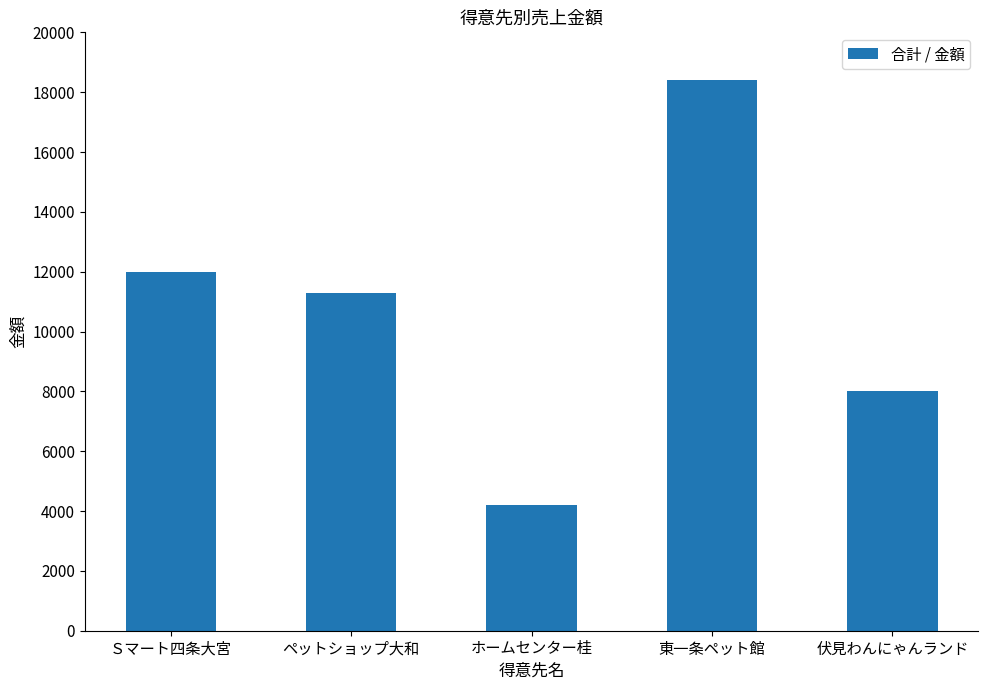

Rank the categories by value from highest to lowest.

東一条ペット館, Ｓマート四条大宮, ペットショップ大和, 伏見わんにゃんランド, ホームセンター桂